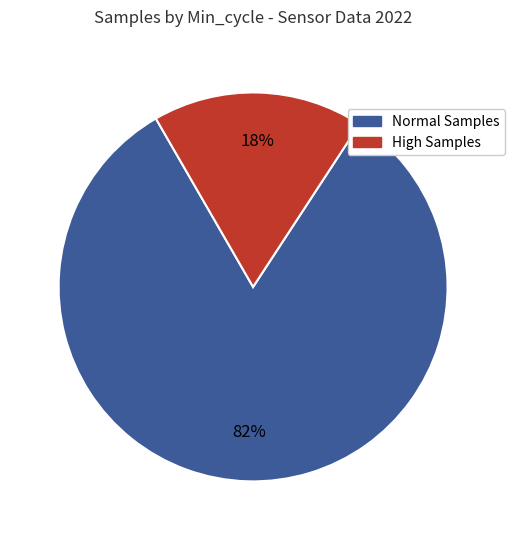

Is there a majority slice in this chart?

Yes